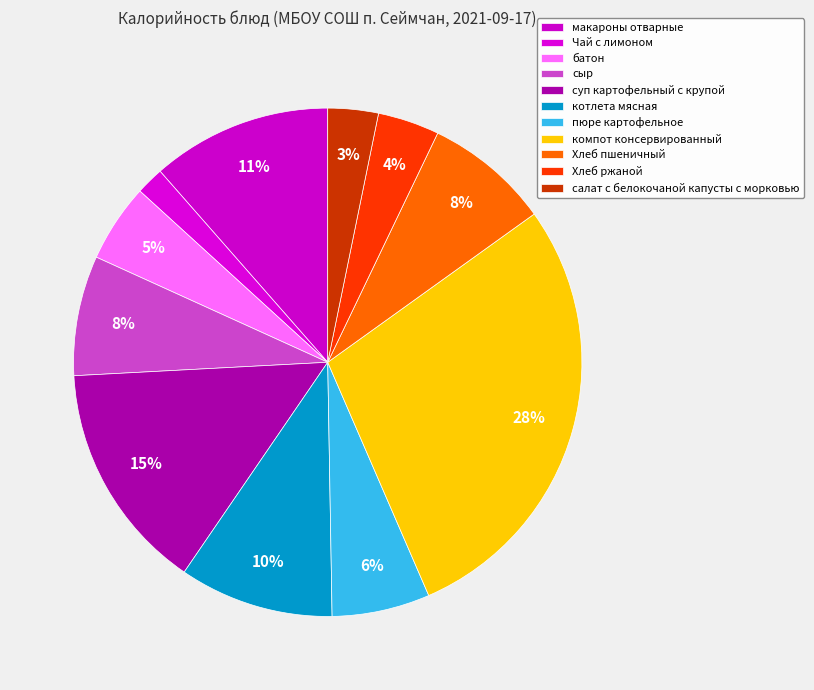

To the nearest percent, what percentage of the pie is суп картофельный с крупой?

15%